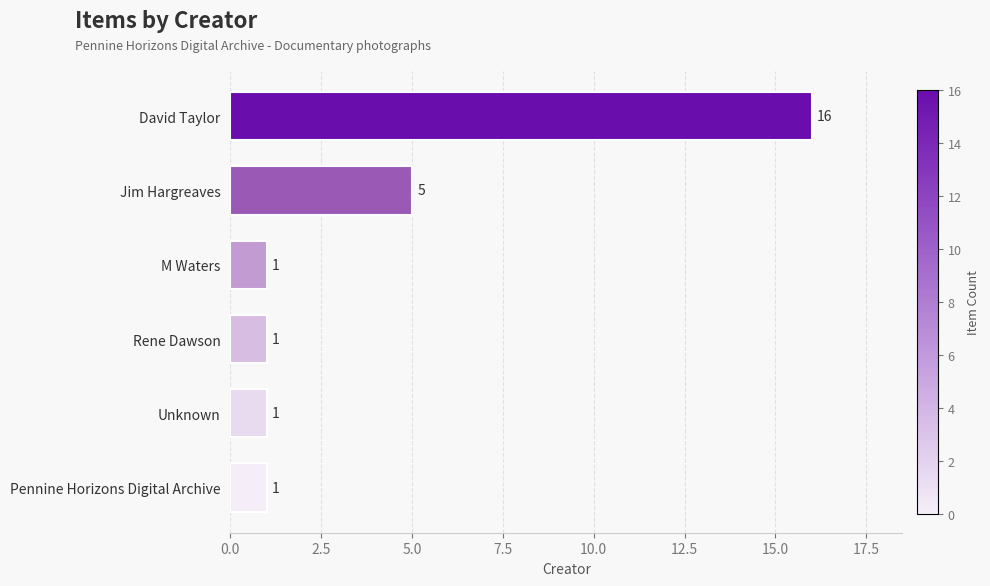

Count the values in the range 1 to 5.

5